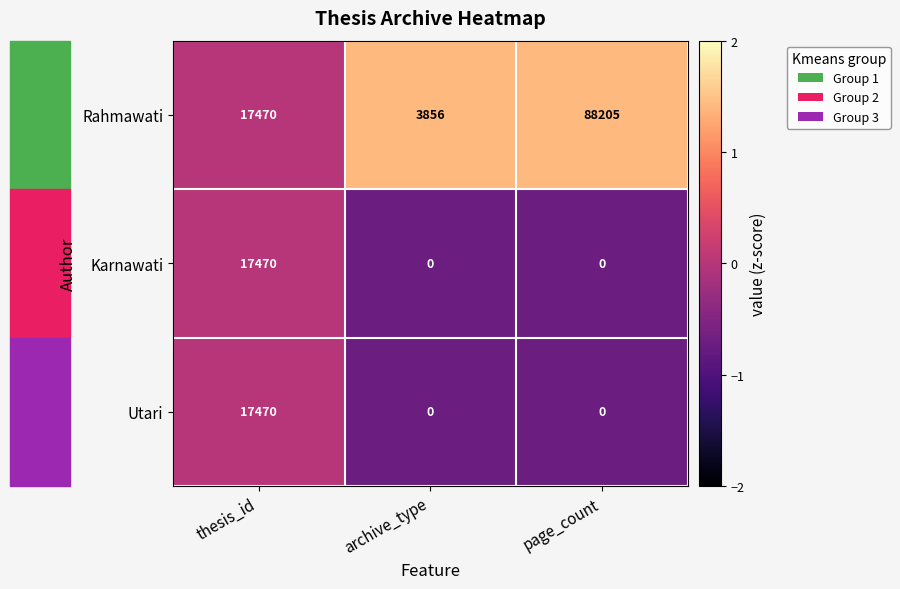

What is the spread (max minus min) of values at archive_type?

3856